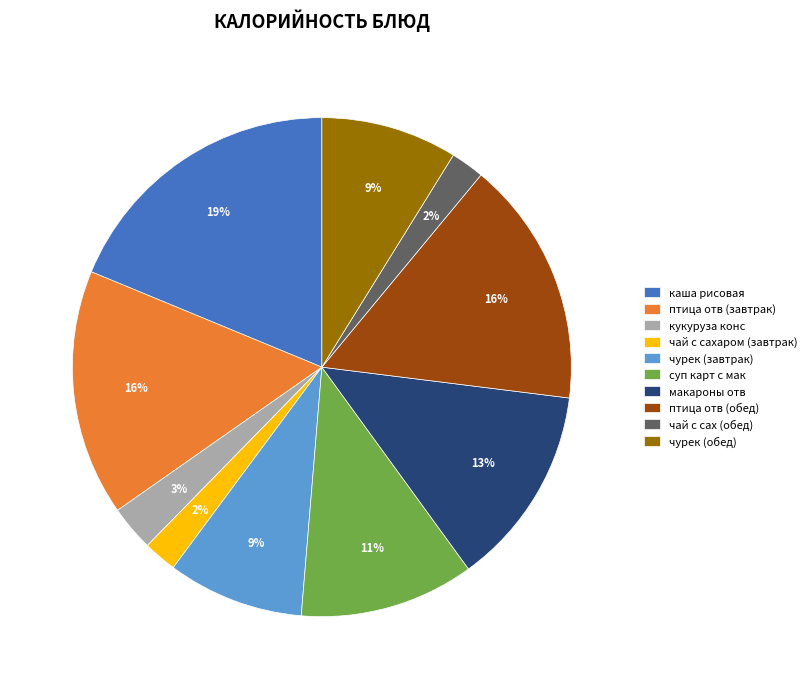

Between макароны отв and суп карт с мак, which is larger?

макароны отв